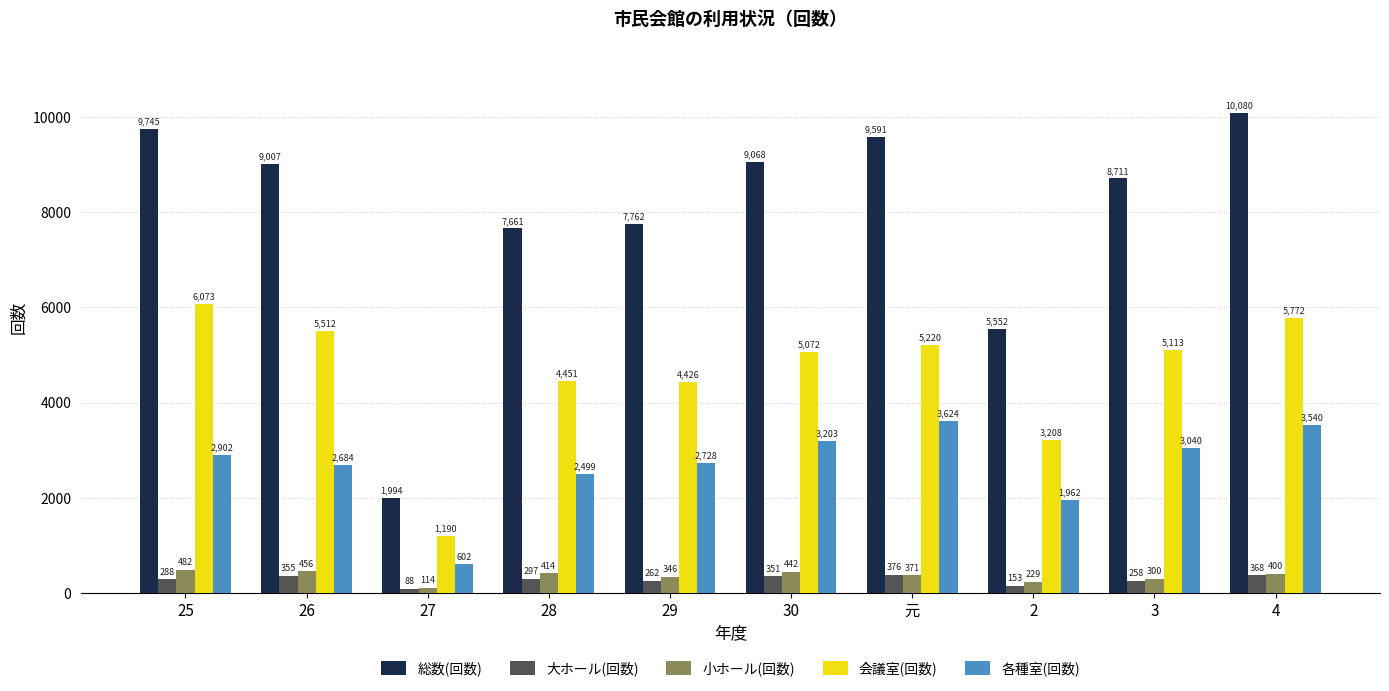

What is the difference between the 各種室(回数) values at 3 and 29?

312